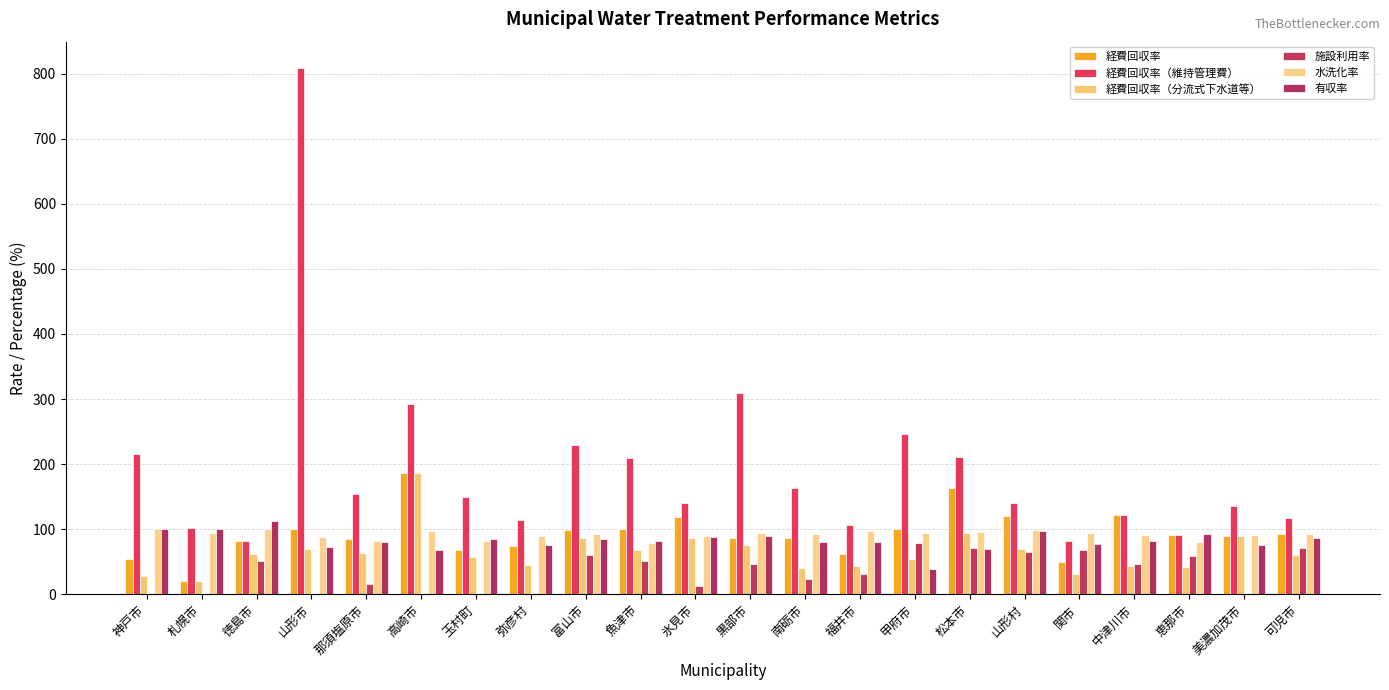

What is the total value across all series at 那須塩原市?

480.6